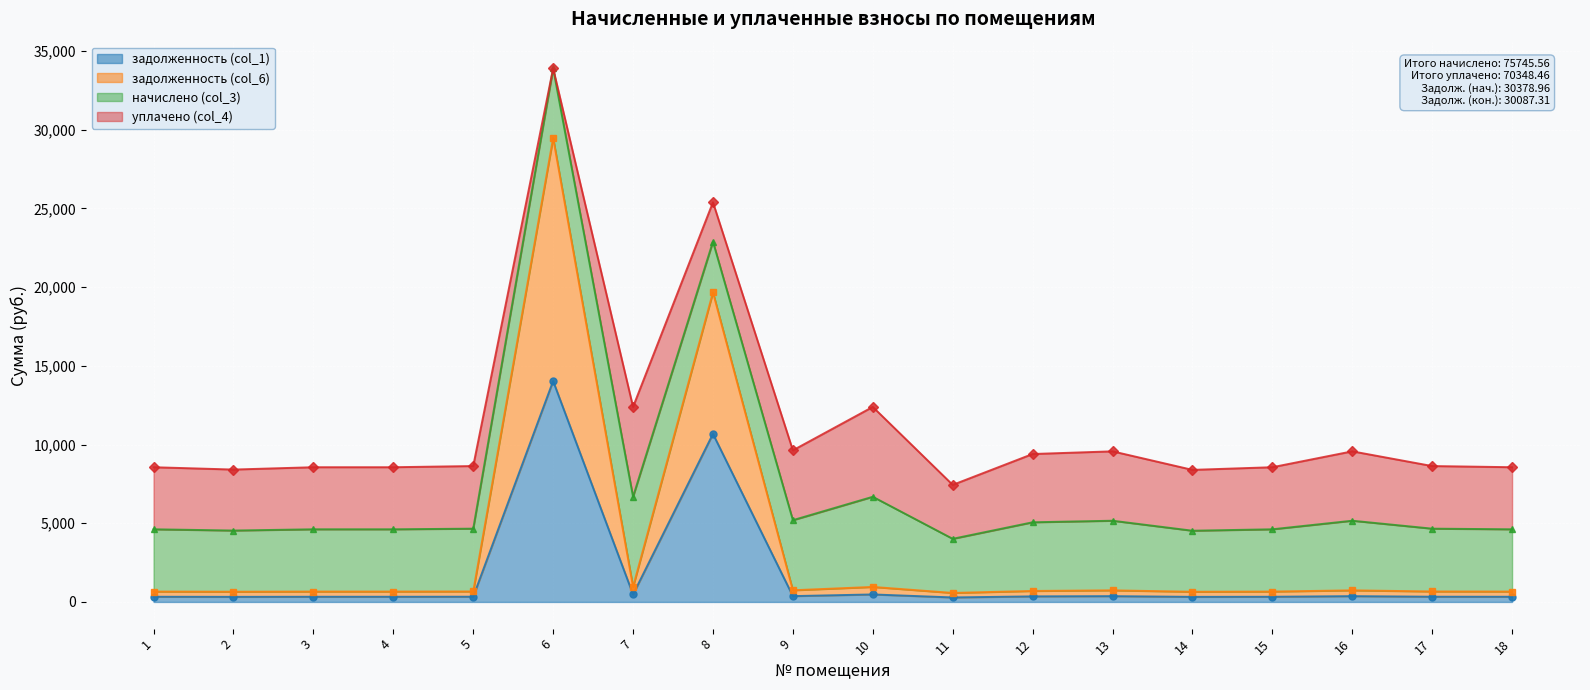

True or false: задолженность (col_1) and задолженность (col_6) intersect in this chart.

False